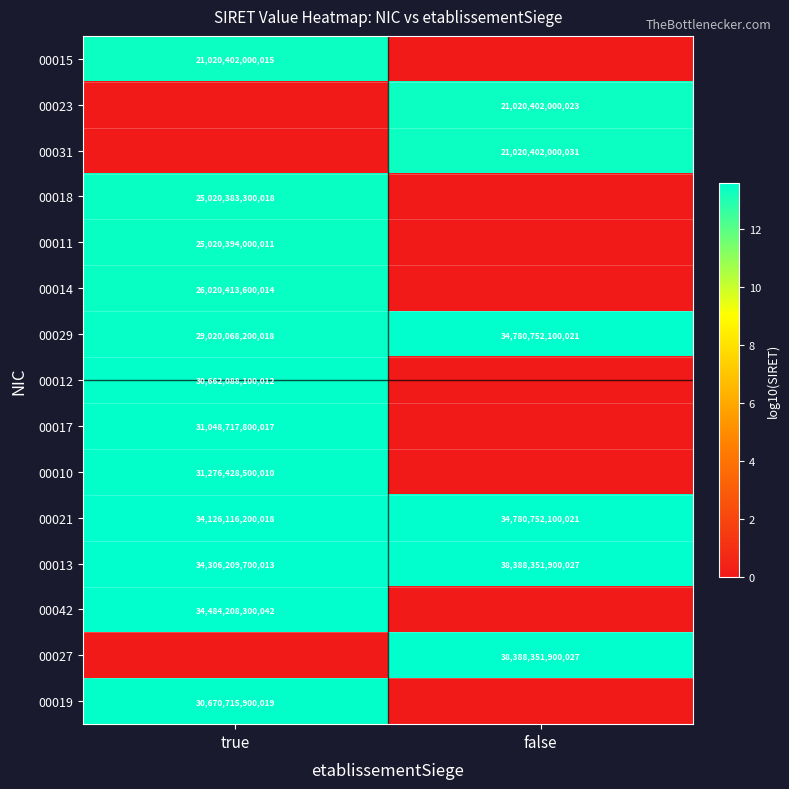

The value of 00011 at true is 25020394000011. True or false?

True